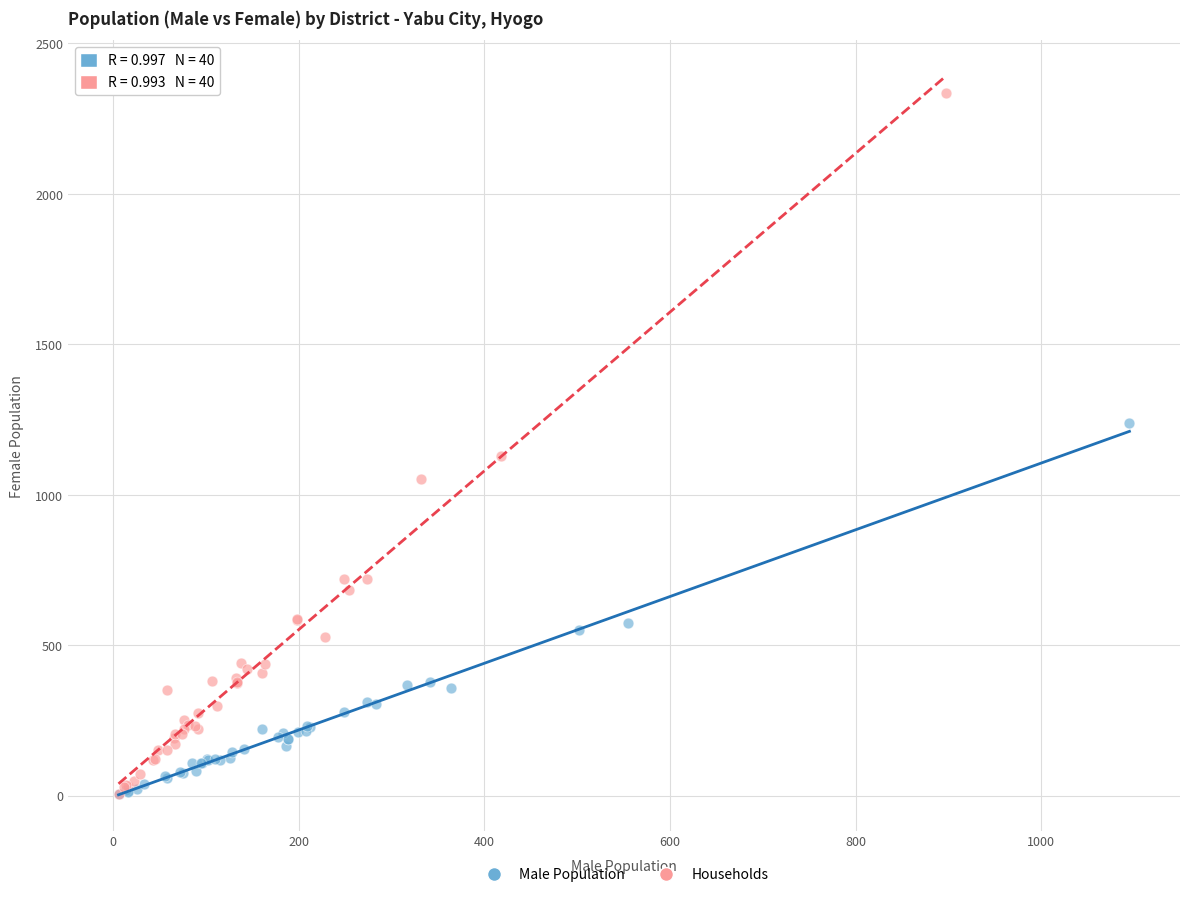

Which series reaches the maximum Y coordinate?

Households